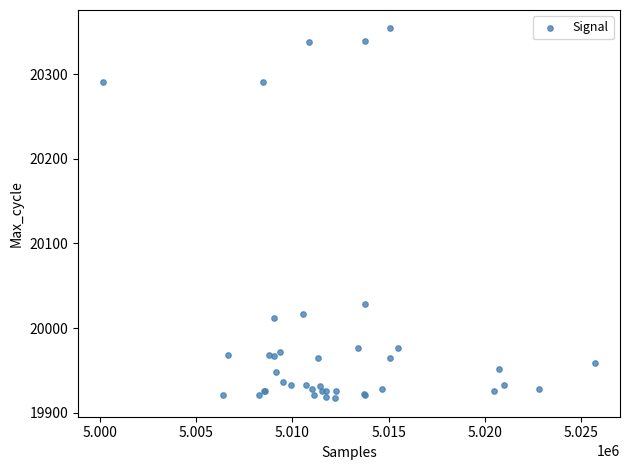

What Y value in the scatter plot is closest to 20135?

20028